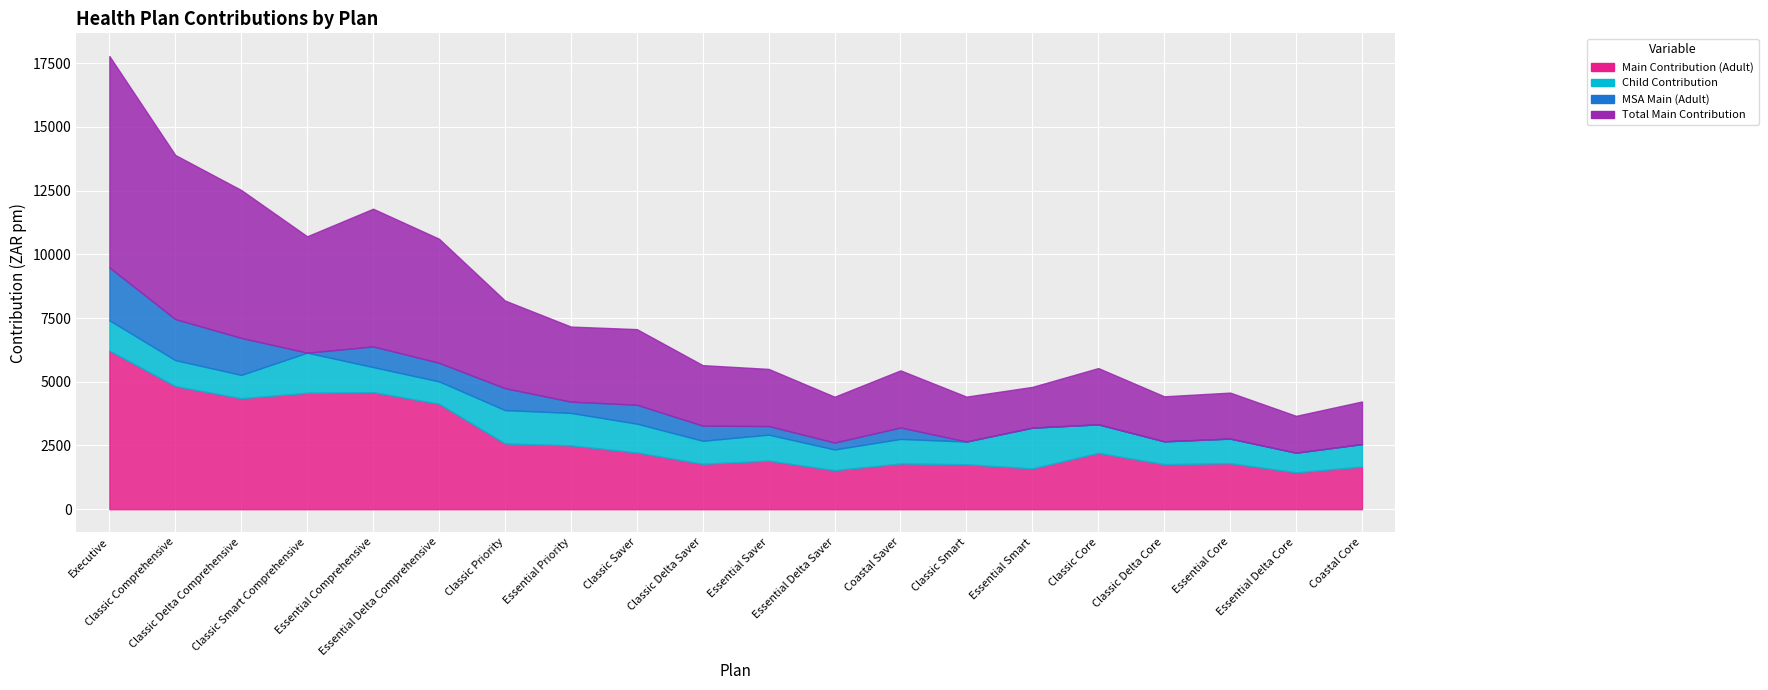

Which series has the widest spread of values?

Total Main Contribution